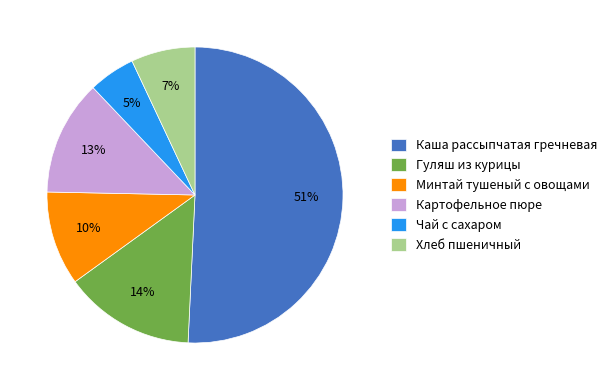

Is it true that Минтай тушеный с овощами is 1% of the pie?

False